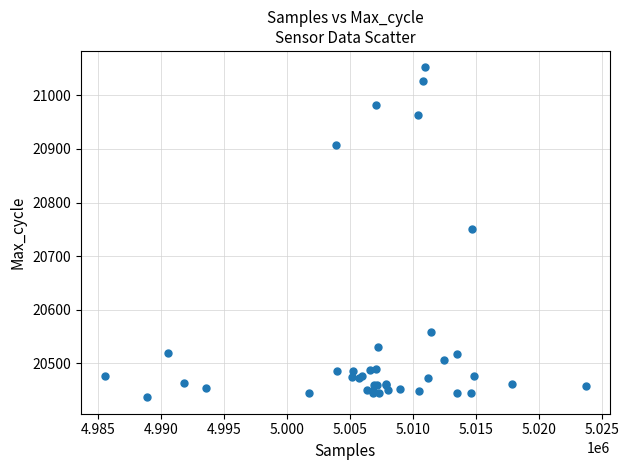

What Y value in the scatter plot is closest to 20744?

20751